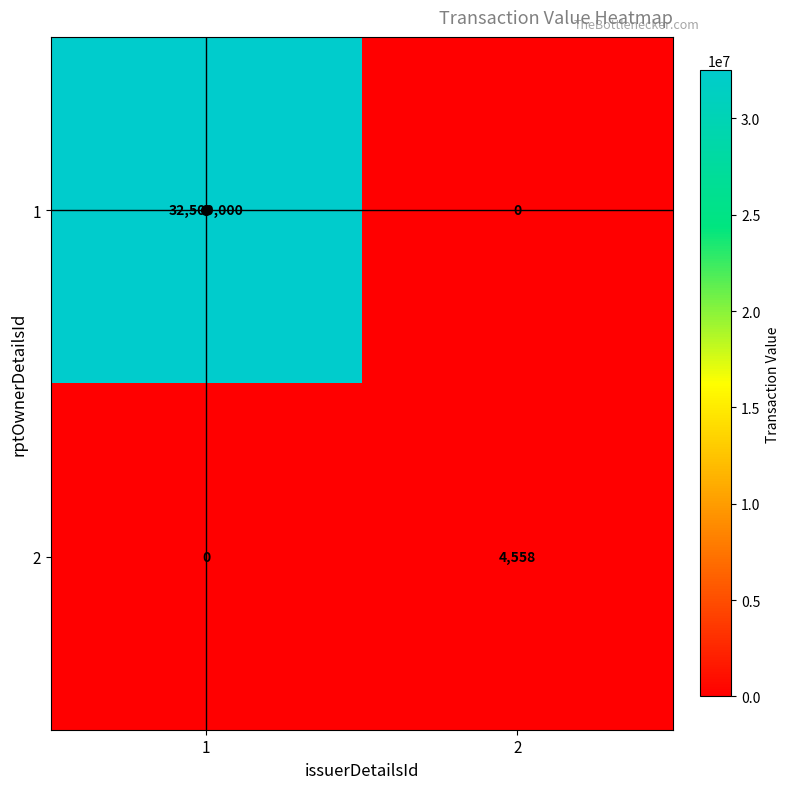

Which series has the largest total across all categories?

1